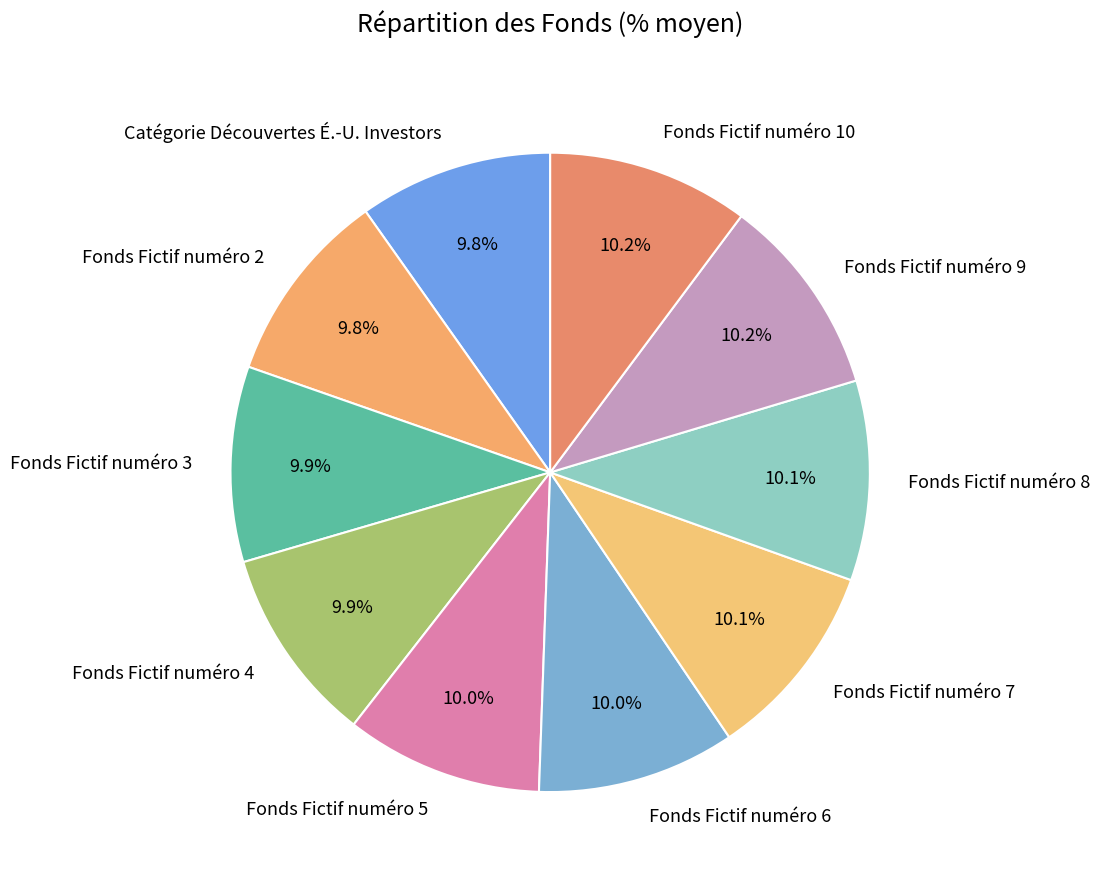

What percentage is the Fonds Fictif numéro 2 slice, to the nearest percent?

10%